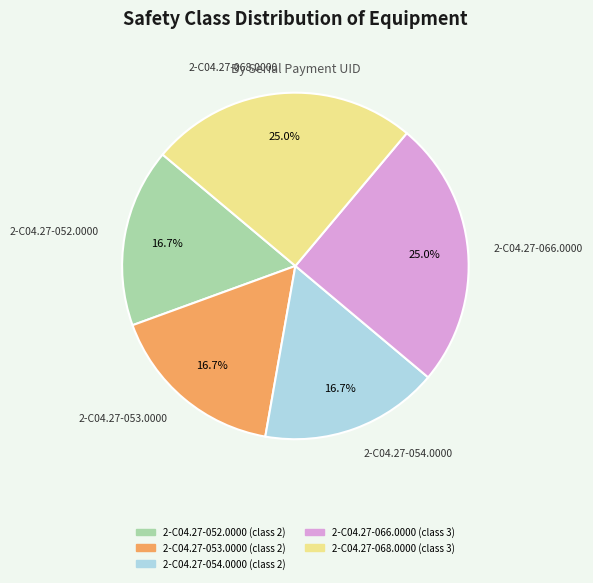

Combined, what portion of the pie is 2-C04.27-053.0000 and 2-C04.27-068.0000?

41.7%